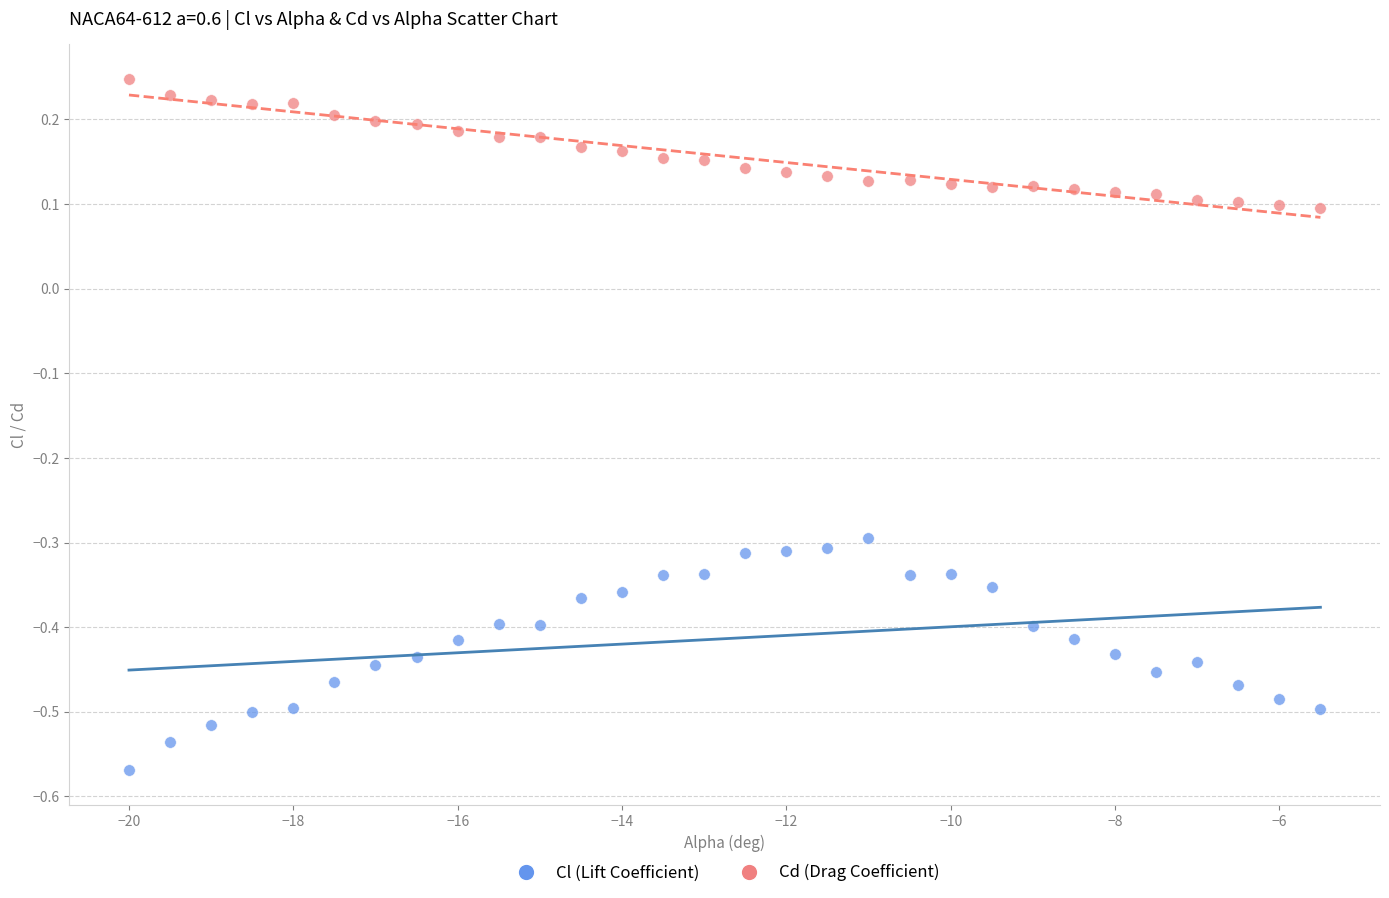

What are all the series names shown in the legend?

Cl (Lift Coefficient), Cd (Drag Coefficient)